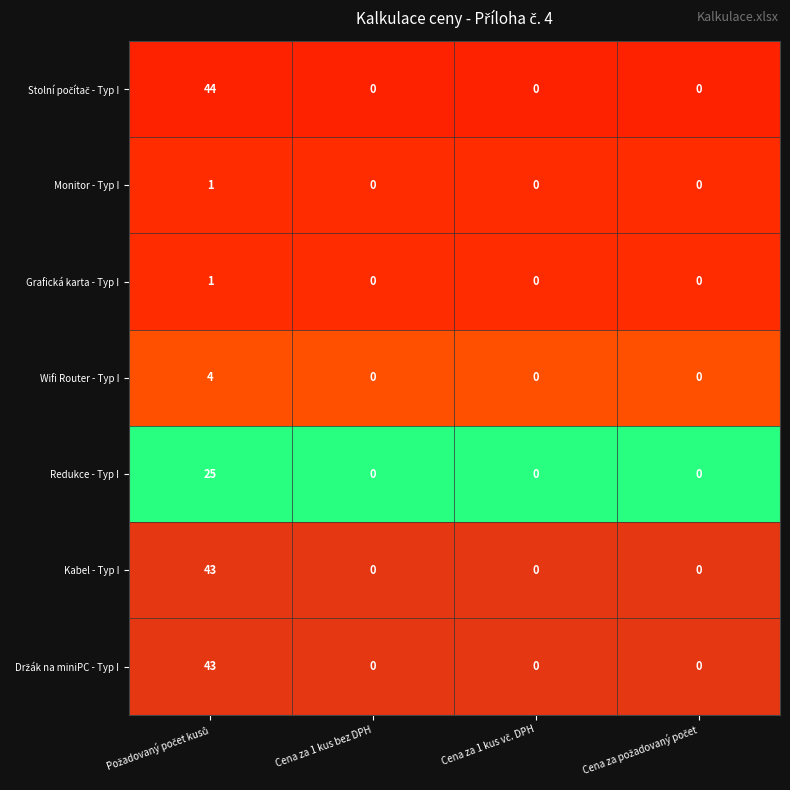

What is the highest value of the Wifi Router - Typ I series?

4